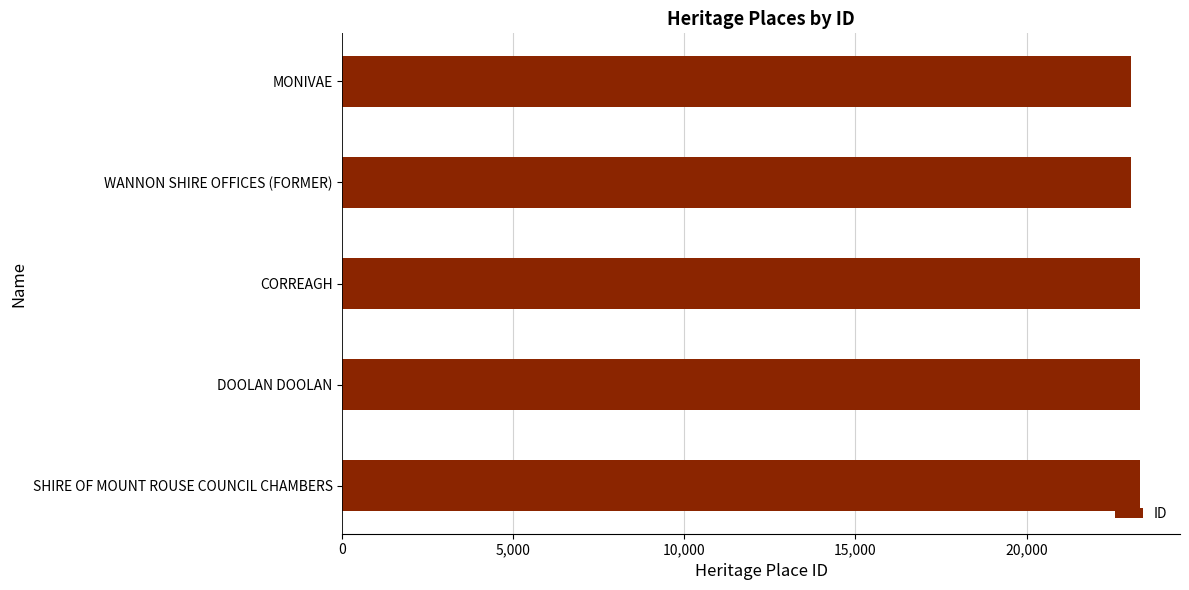

True or false: the data shows 6990 at DOOLAN DOOLAN.

False